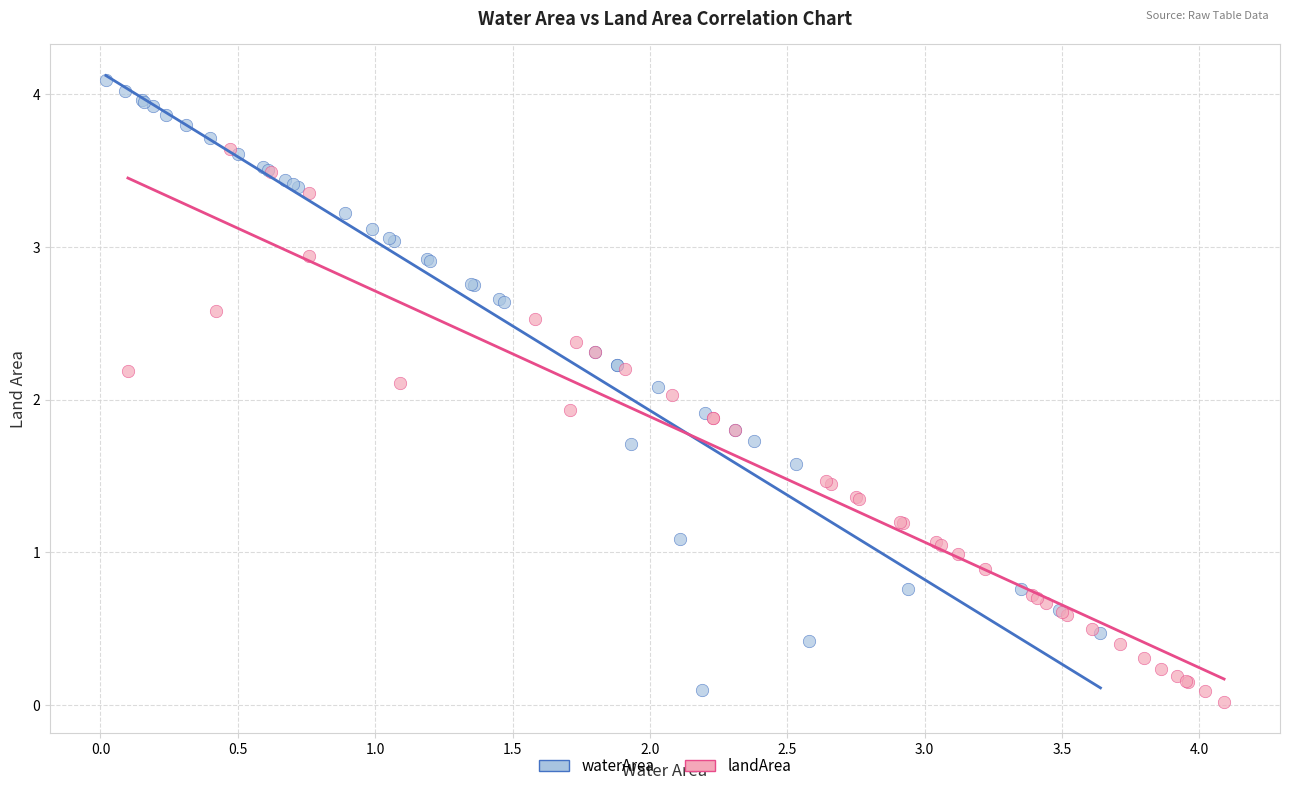

Which series has the largest Y range (max minus min)?

waterArea